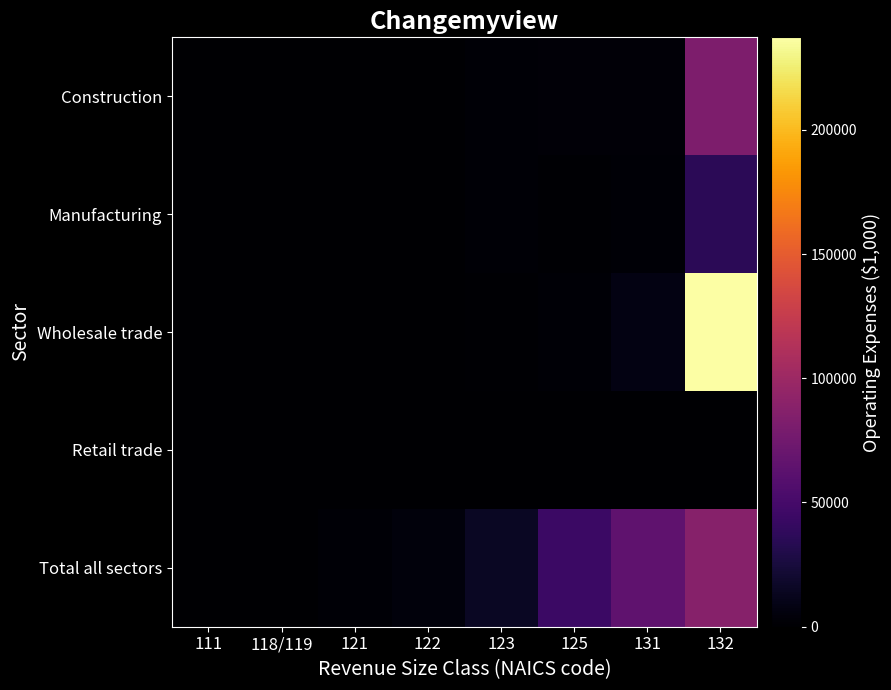

What is the total value across all series at 122?

6757